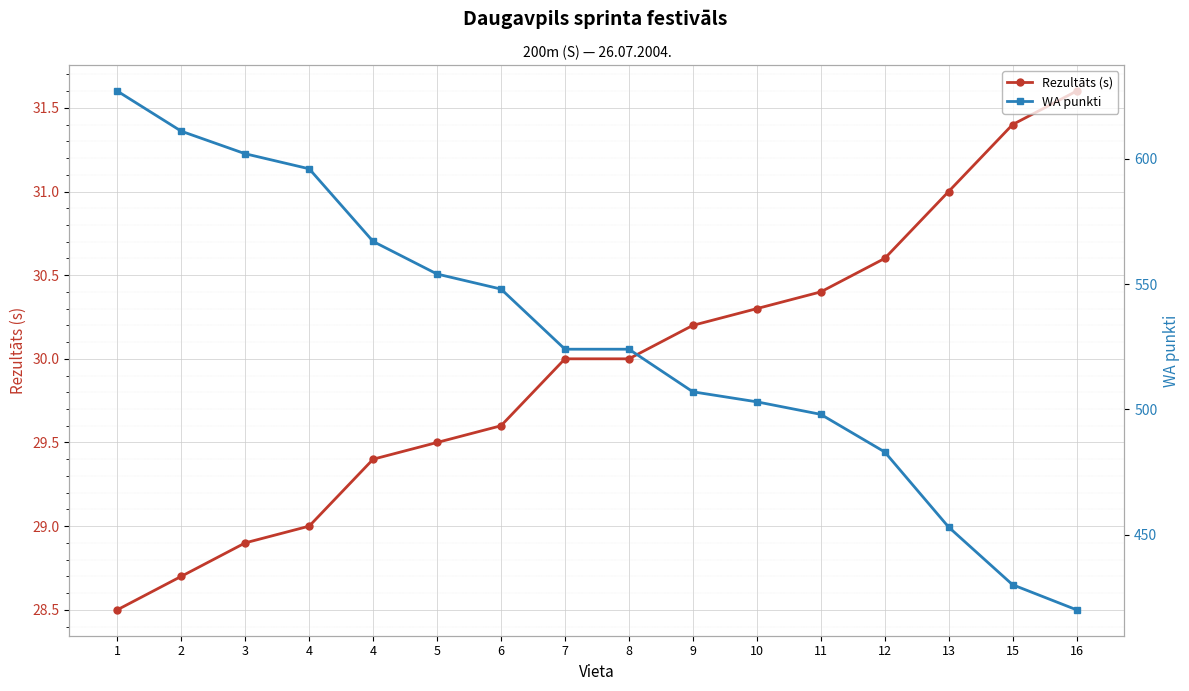

List the series in order of their peak value, lowest first.

Rezultāts (s), WA punkti